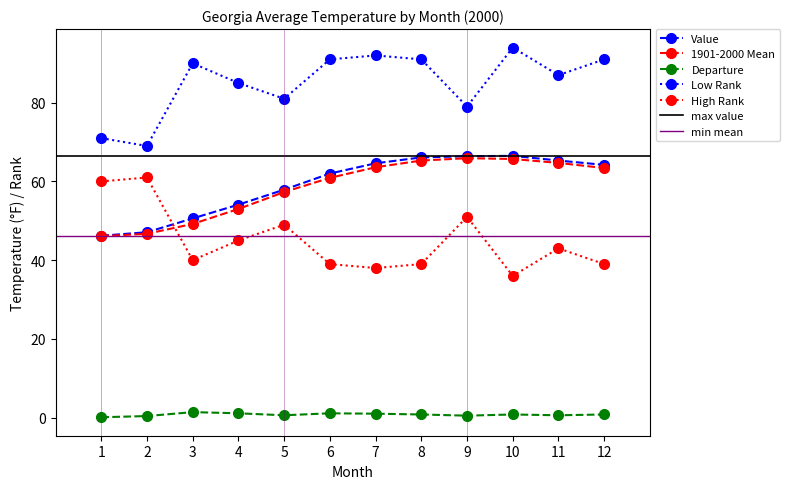

List the series in order of their peak value, lowest first.

Departure, High Rank, 1901-2000 Mean, Value, Low Rank